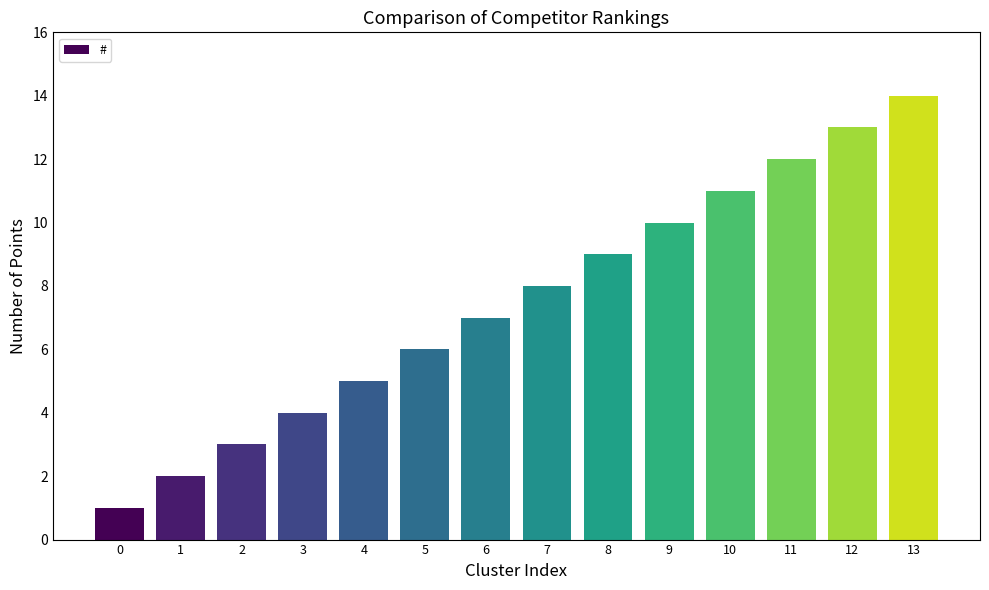

What is the smallest value displayed?

1